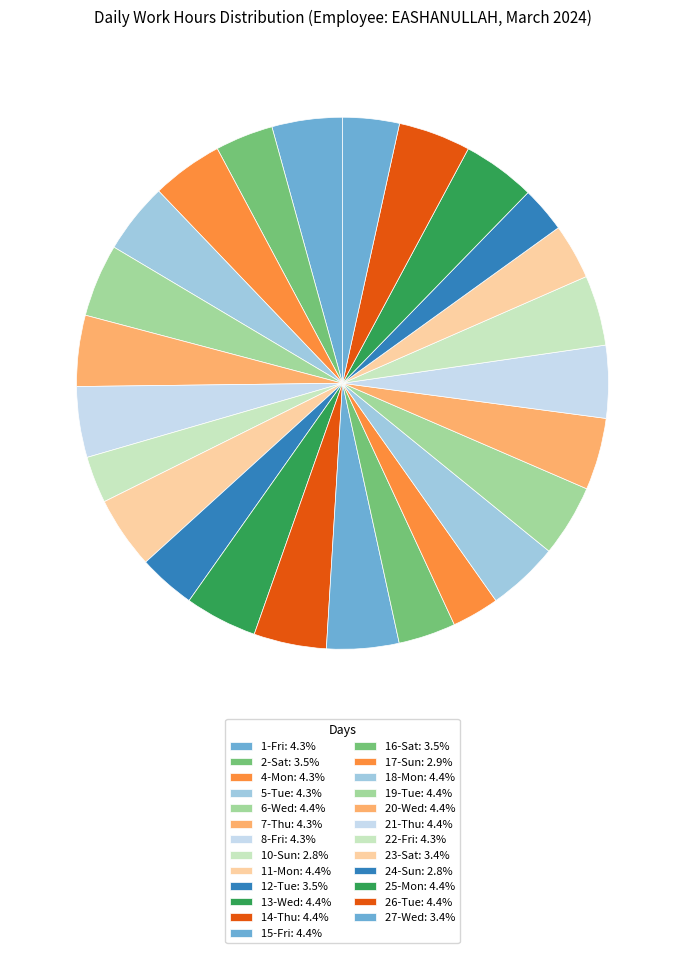

To the nearest percent, what portion does 23-Sat represent?

3%